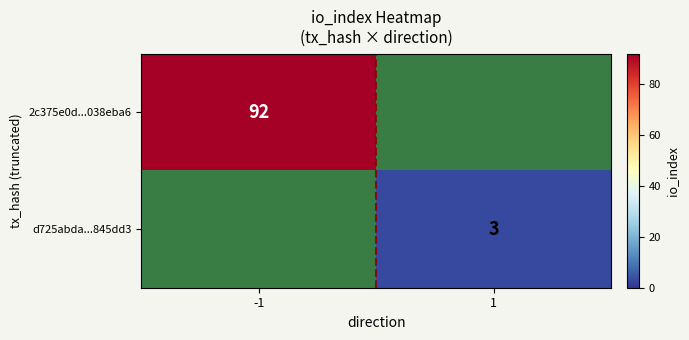

What is the total value across all series at -1?

92